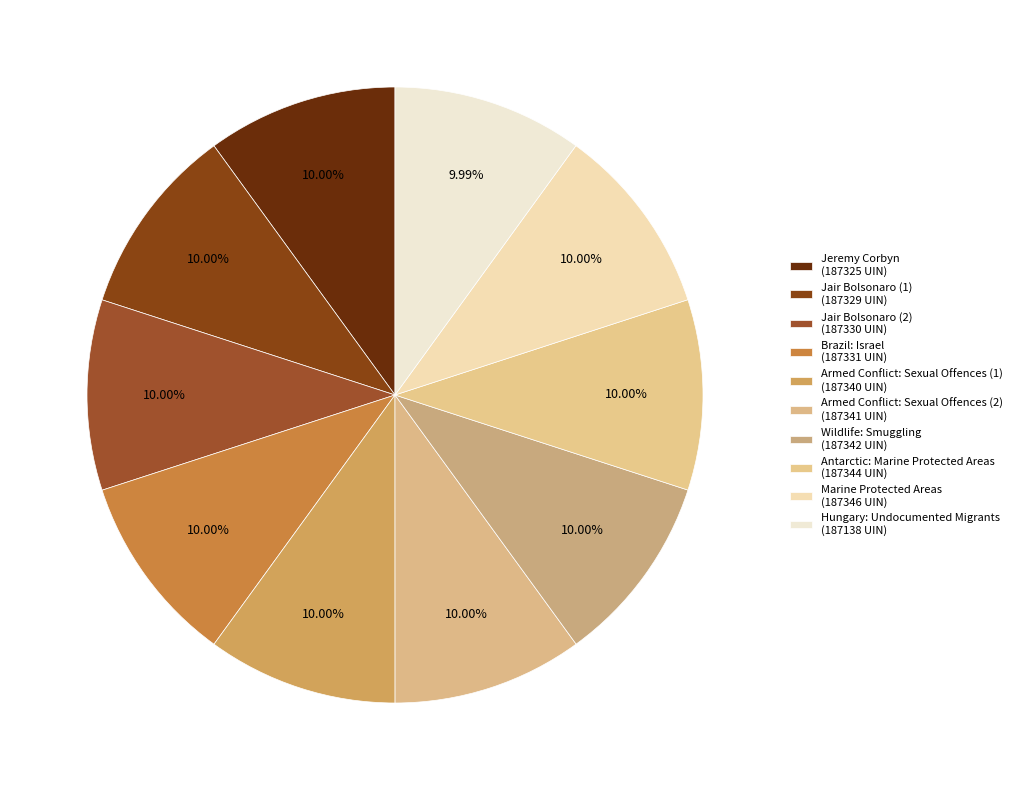

What is the ratio of the value at Armed Conflict: Sexual Offences (1) to the value at Antarctic: Marine Protected Areas?

1.0